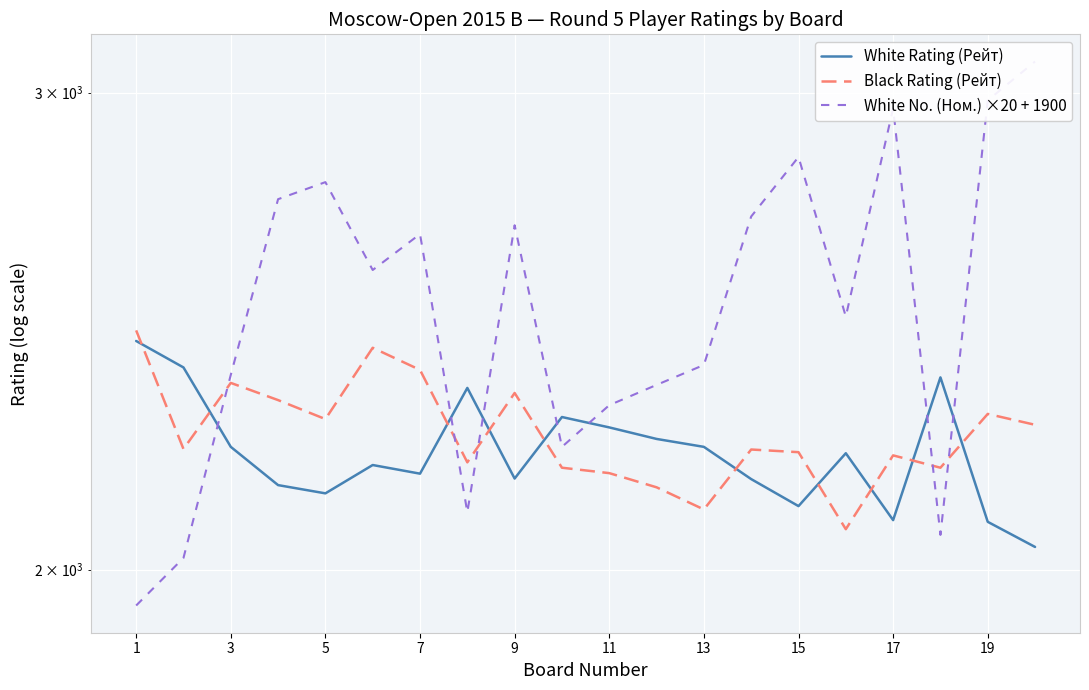

Rank the series at 1 from highest to lowest value.

Black Rating (Рейт), White Rating (Рейт), White No. (Ном.) ×20 + 1900